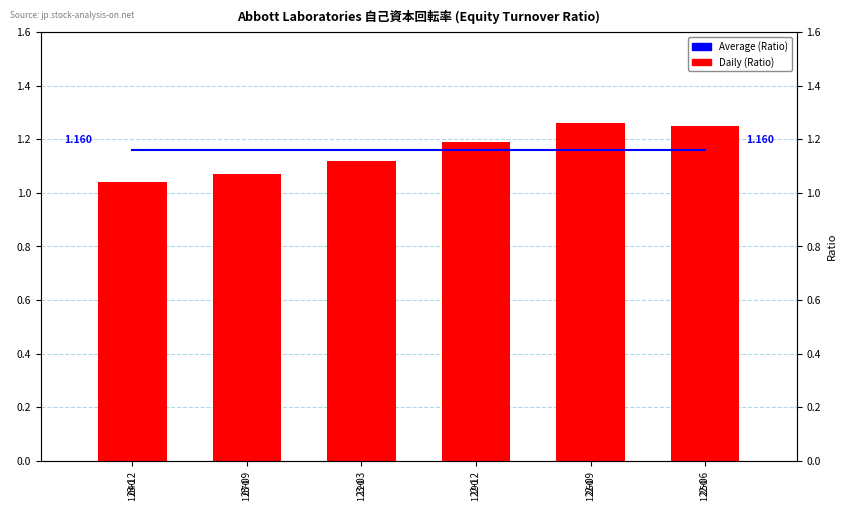

Which series changed the most between 23-09 and 22-09?

Daily (Ratio)